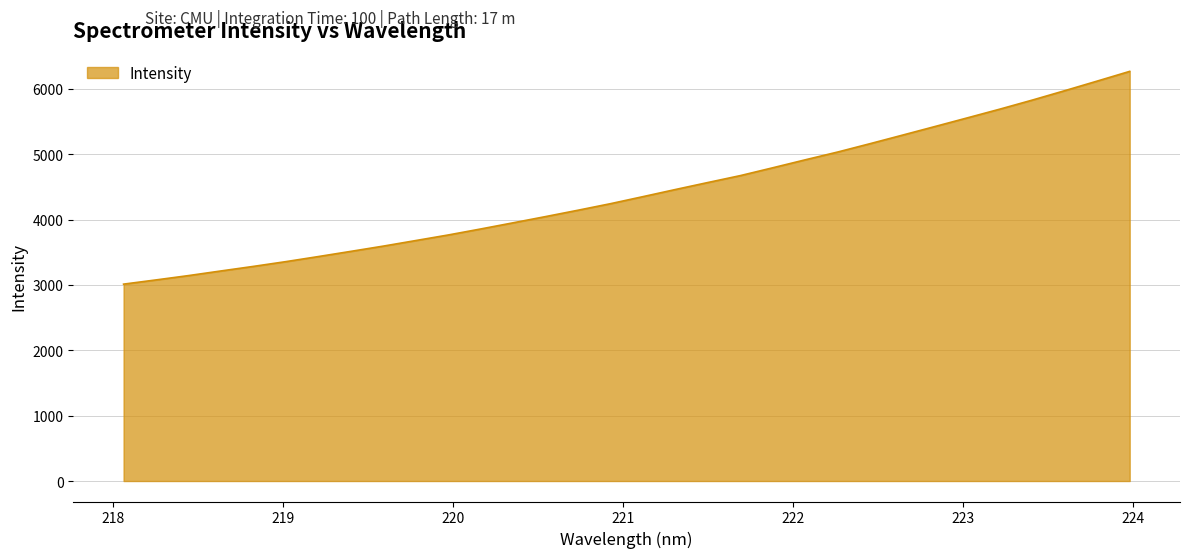

What is the smallest value displayed?

3012.4